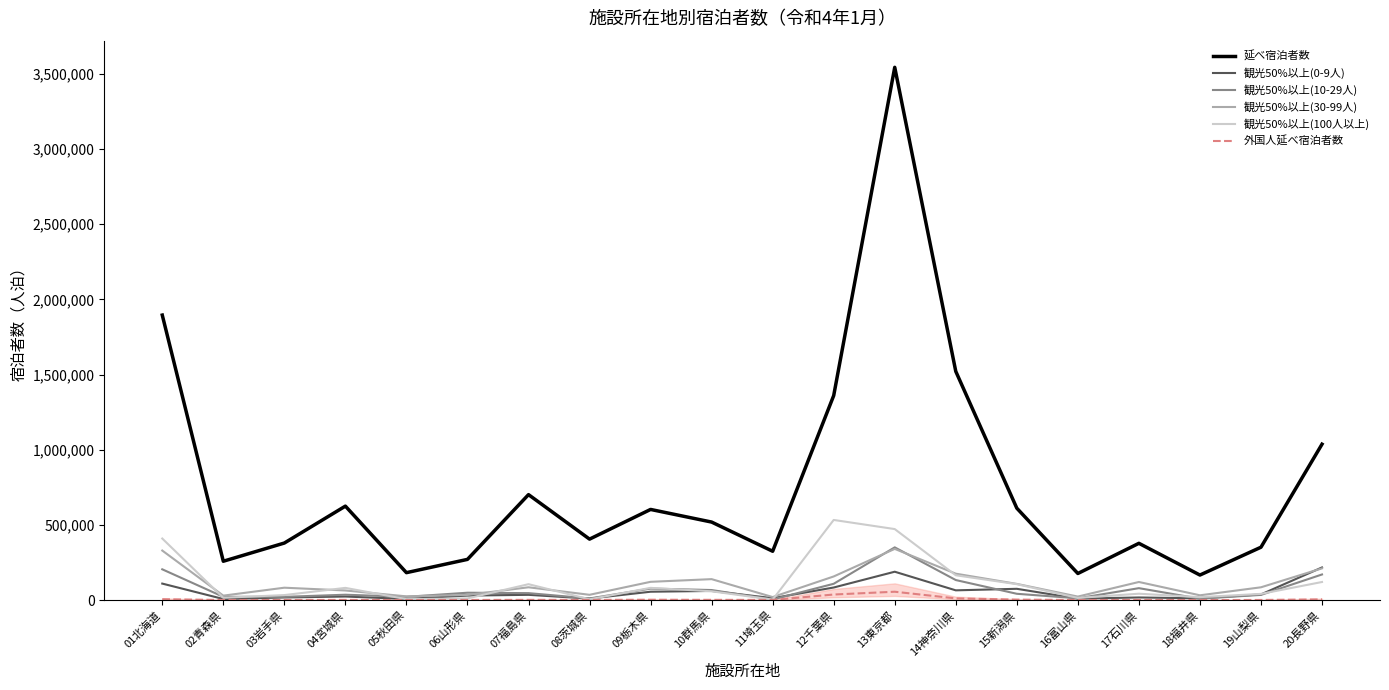

At which category is the sum across all series the highest?

13東京都